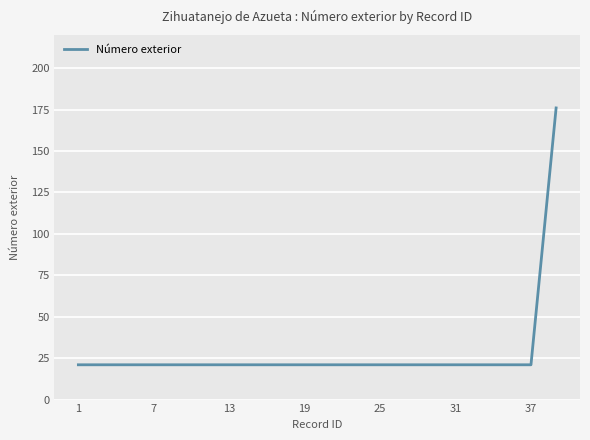

Reading left to right, list all the values displayed in this chart.

21	21	21	21	21	21	21	21	21	21	21	21	21	21	21	21	21	21	21	176